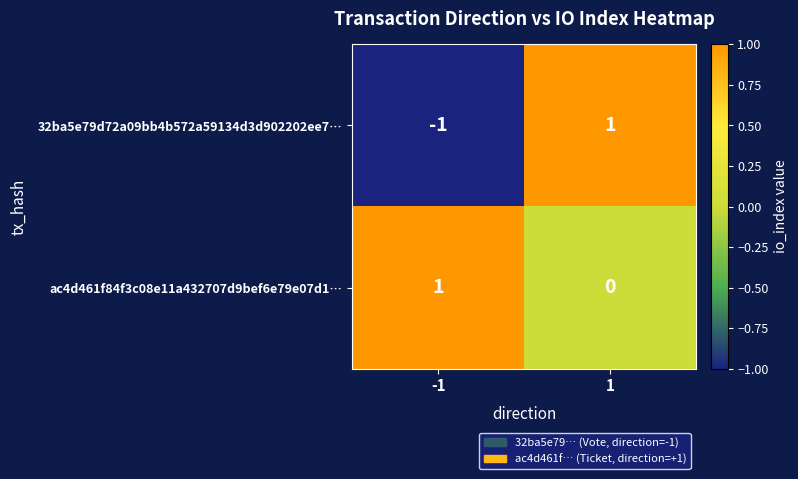

Between -1 and 1, which series saw the biggest shift?

32ba5e79d72a09bb4b572a59134d3d902202ee7…